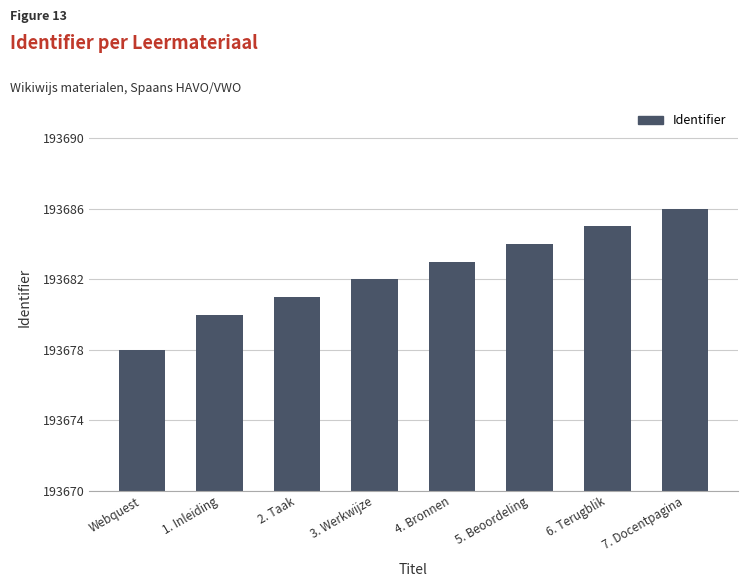

Reading right to left, list all the values displayed in this chart.

193686	193685	193684	193683	193682	193681	193680	193678